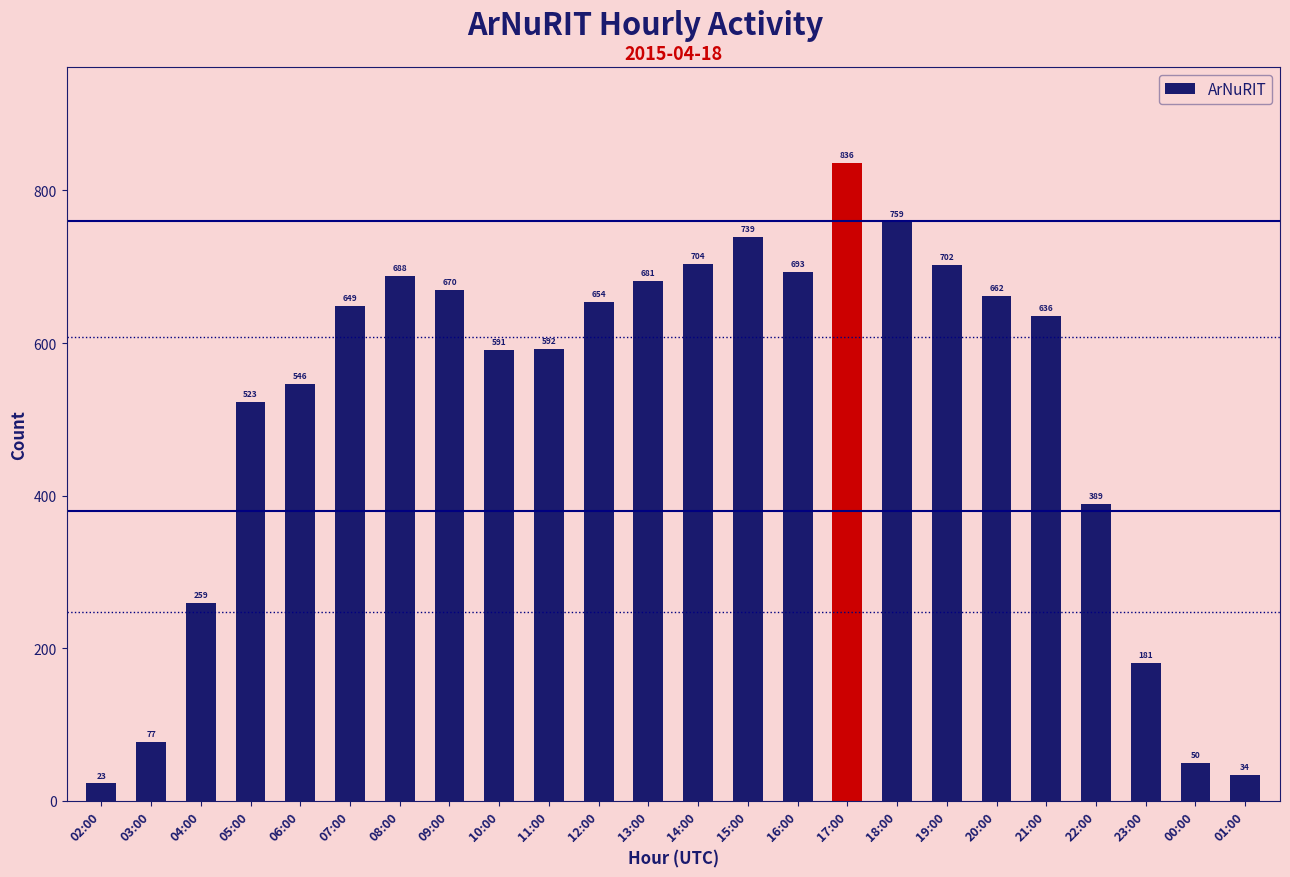

Reading right to left, transcribe all the data shown in this chart.

34	50	181	389	636	662	702	759	836	693	739	704	681	654	592	591	670	688	649	546	523	259	77	23